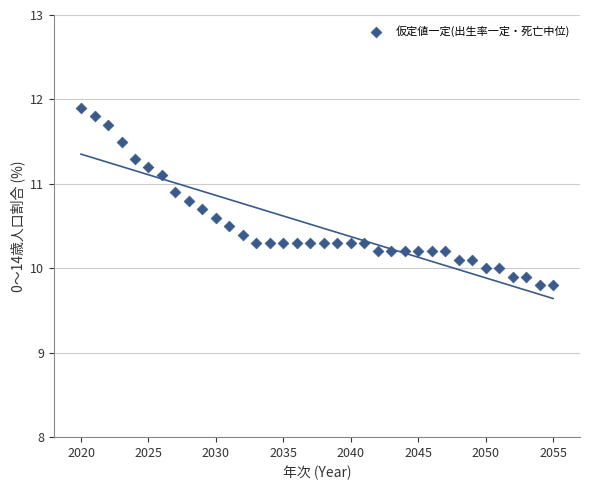

What is the range of X values (max minus min)?

35.0